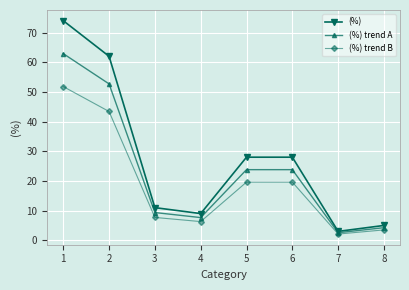

Count the number of categories in the chart.

8